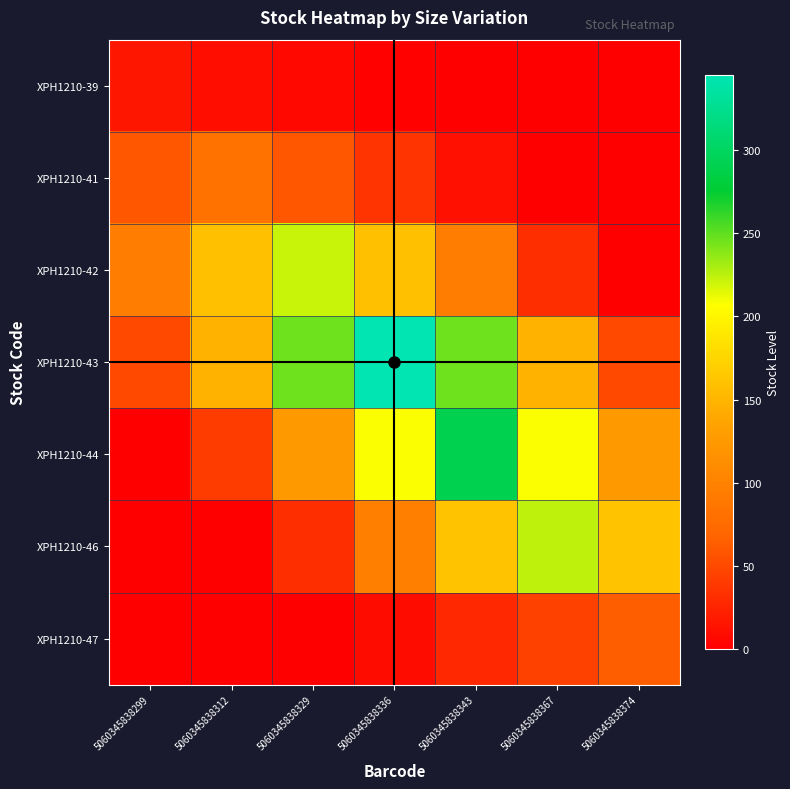

Rank the series at 5060345838343 from highest to lowest value.

XPH1210-44, XPH1210-43, XPH1210-46, XPH1210-42, XPH1210-47, XPH1210-41, XPH1210-39